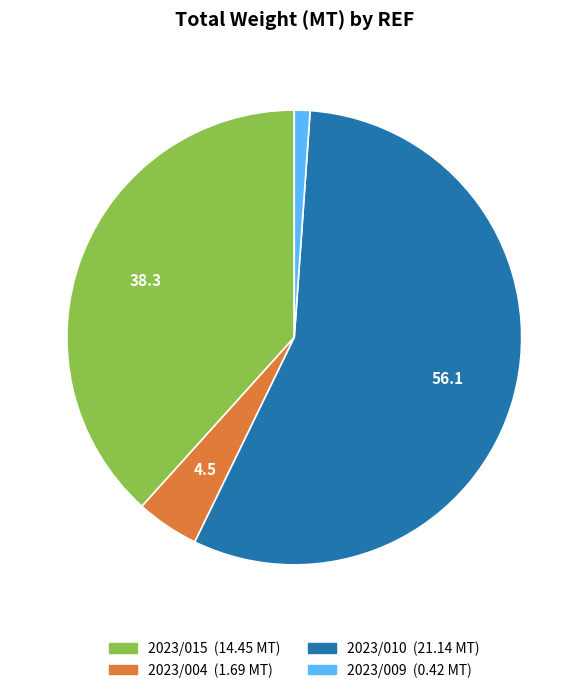

Count the number of slices in the pie.

4